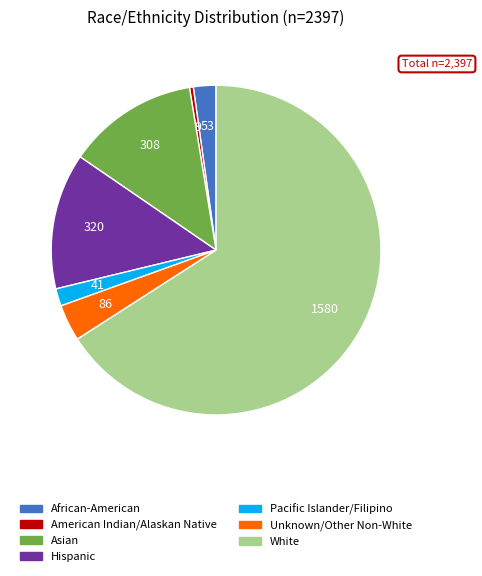

Which has a higher value, Asian or African-American?

Asian